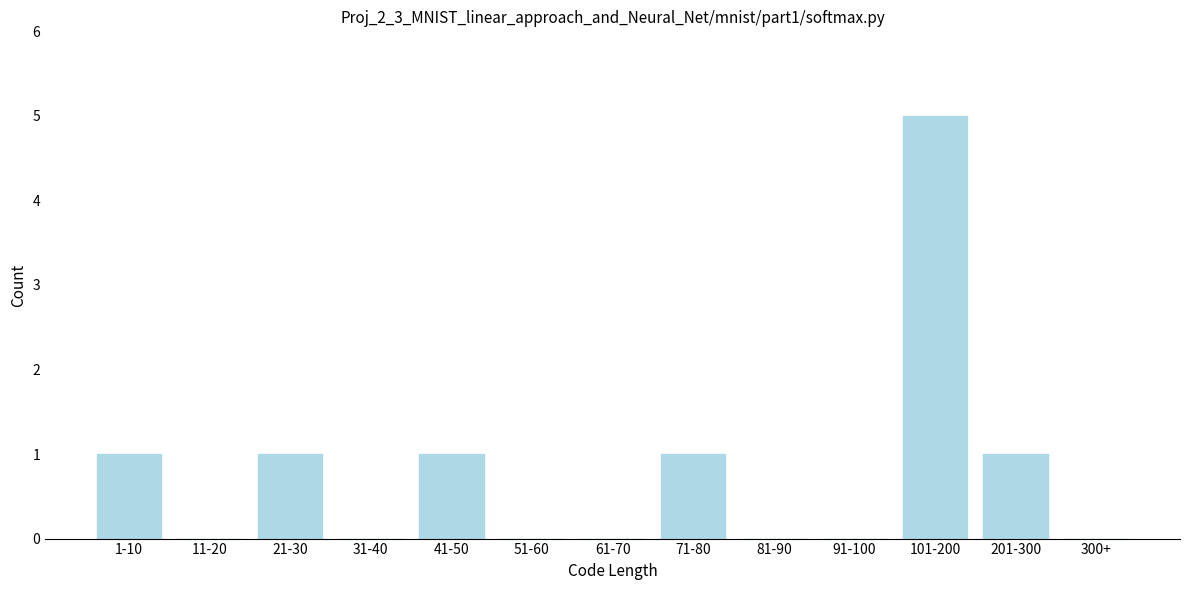

Reading right to left, list all the values displayed in this chart.

300+=0	201-300=1	101-200=5	91-100=0	81-90=0	71-80=1	61-70=0	51-60=0	41-50=1	31-40=0	21-30=1	11-20=0	1-10=1